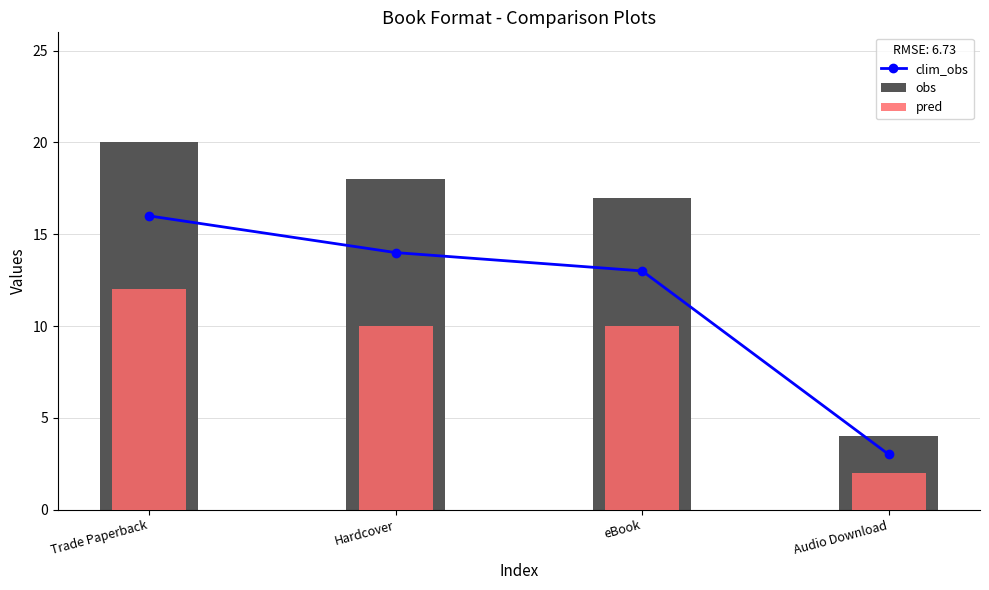

List the series in order of their peak value, lowest first.

pred, clim_obs, obs